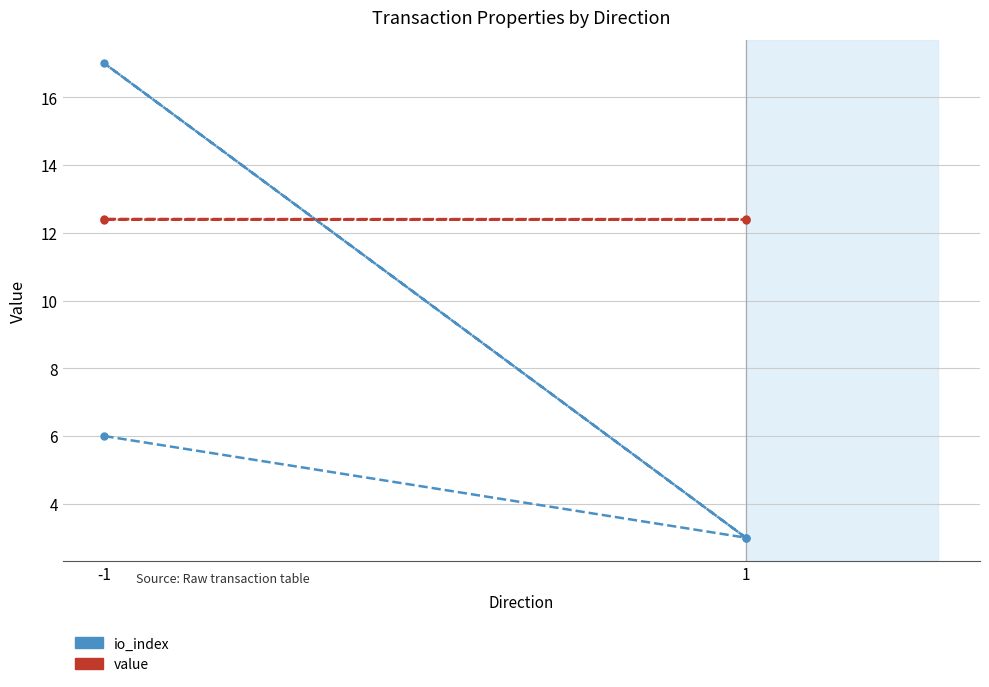

Count the io_index values in the range 3 to 17.

4